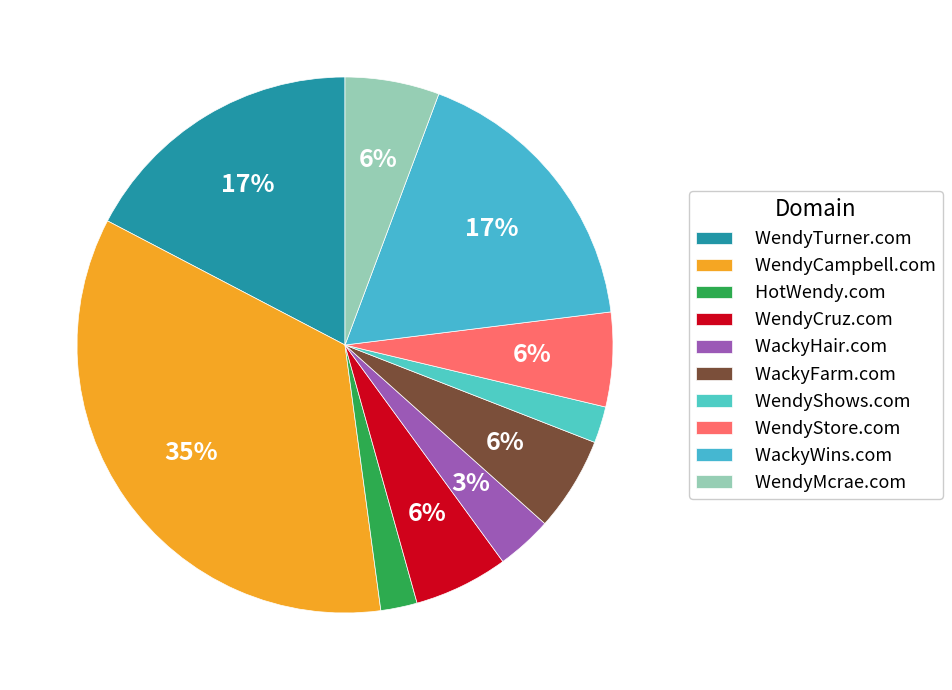

To the nearest percent, what is the combined percentage of WackyHair.com and WendyStore.com?

9%